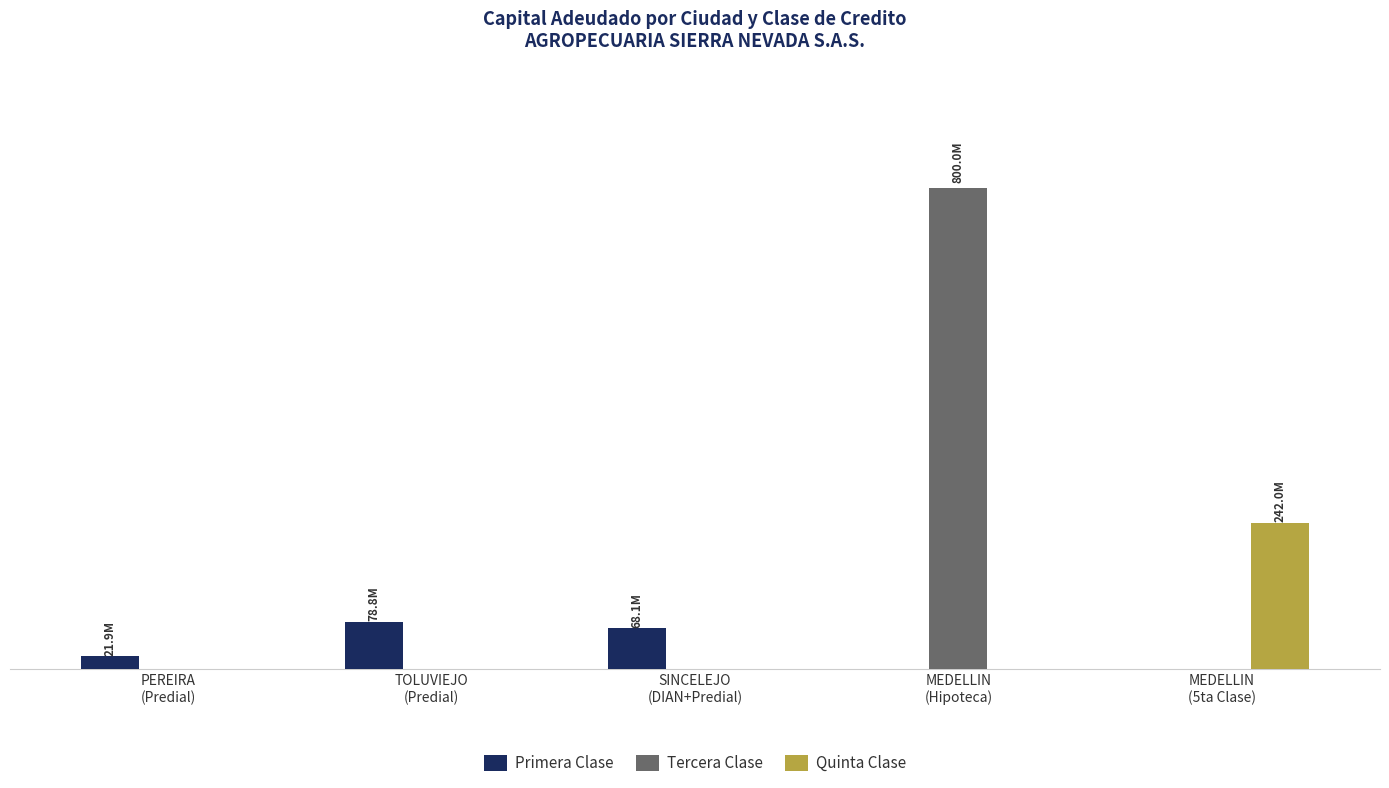

What are all the series names shown in the legend?

Primera Clase, Tercera Clase, Quinta Clase